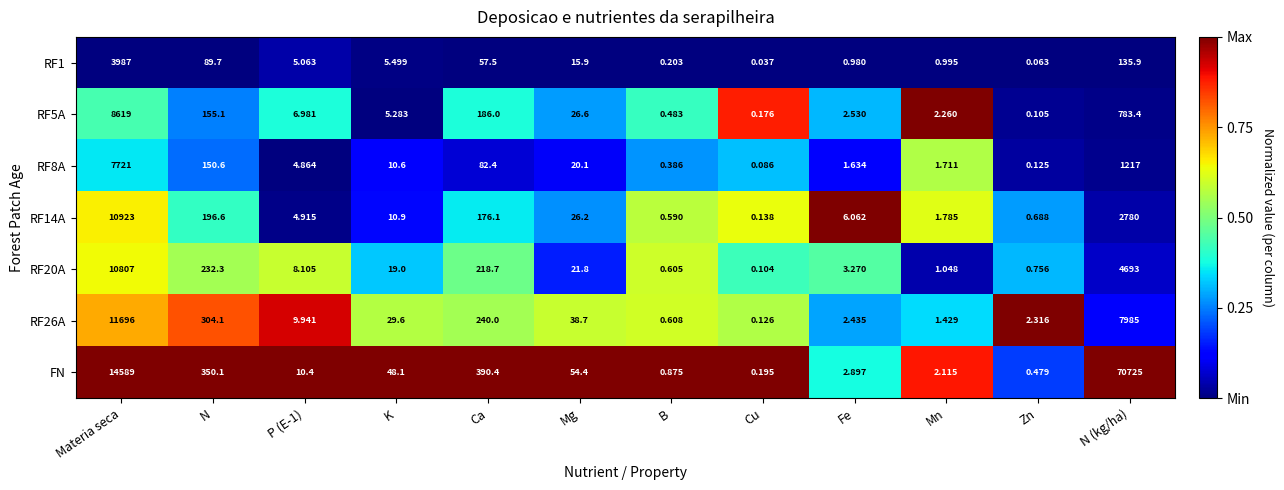

At which label does RF26A first exceed 29?

Materia seca